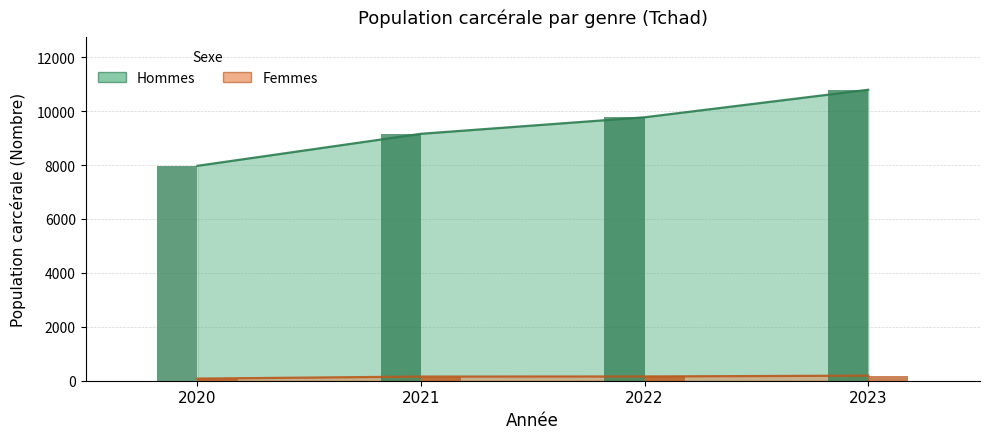

What is the spread (max minus min) of values at 2021?

9004